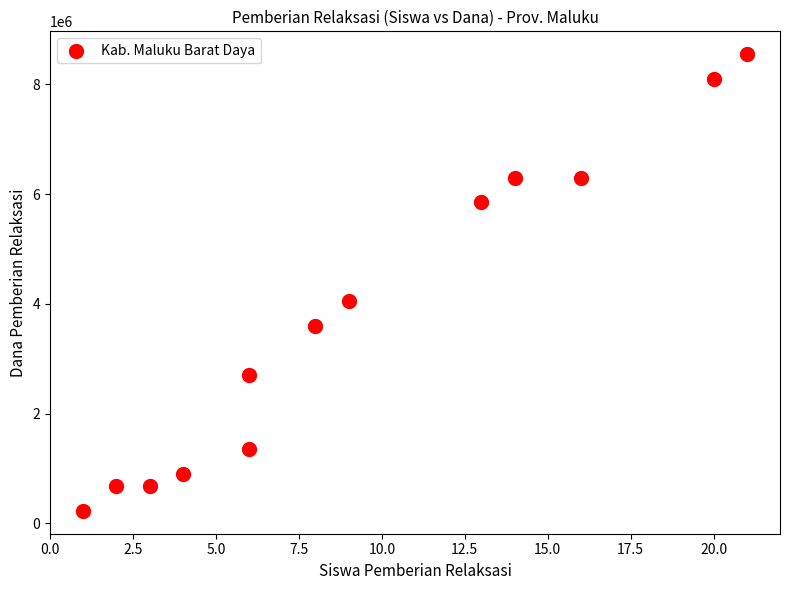

What is the range of Y values (max minus min)?

8325000